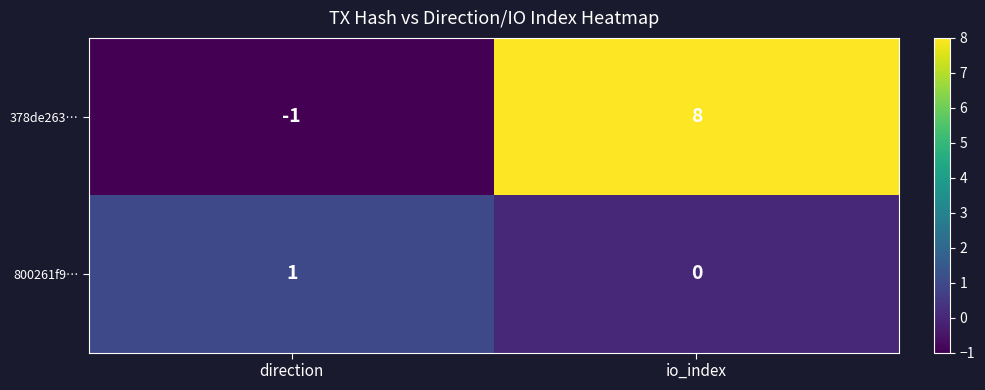

Between direction and io_index, which series saw the biggest shift?

378de263…